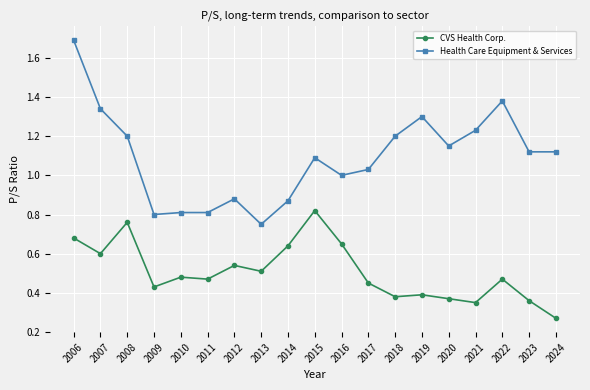

True or false: CVS Health Corp. and Health Care Equipment & Services intersect in this chart.

False